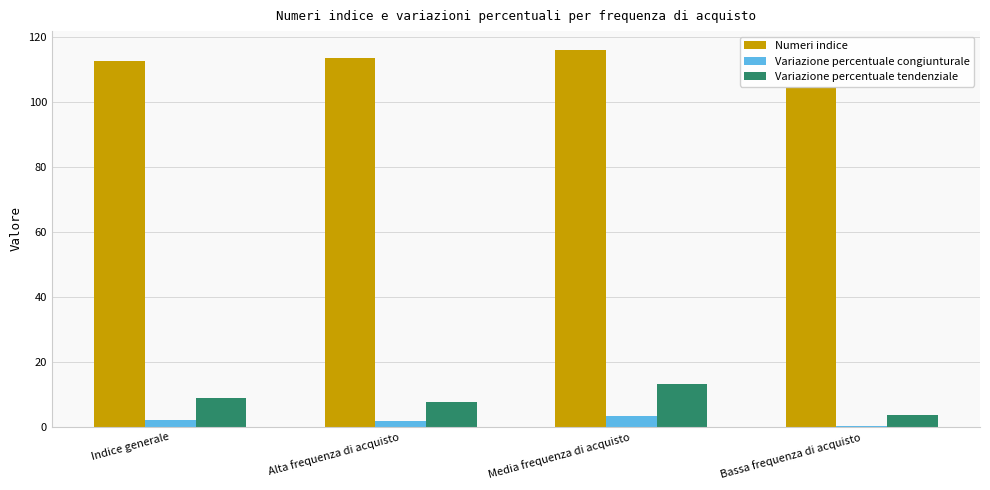

What are all the series names shown in the legend?

Numeri indice, Variazione percentuale congiunturale, Variazione percentuale tendenziale